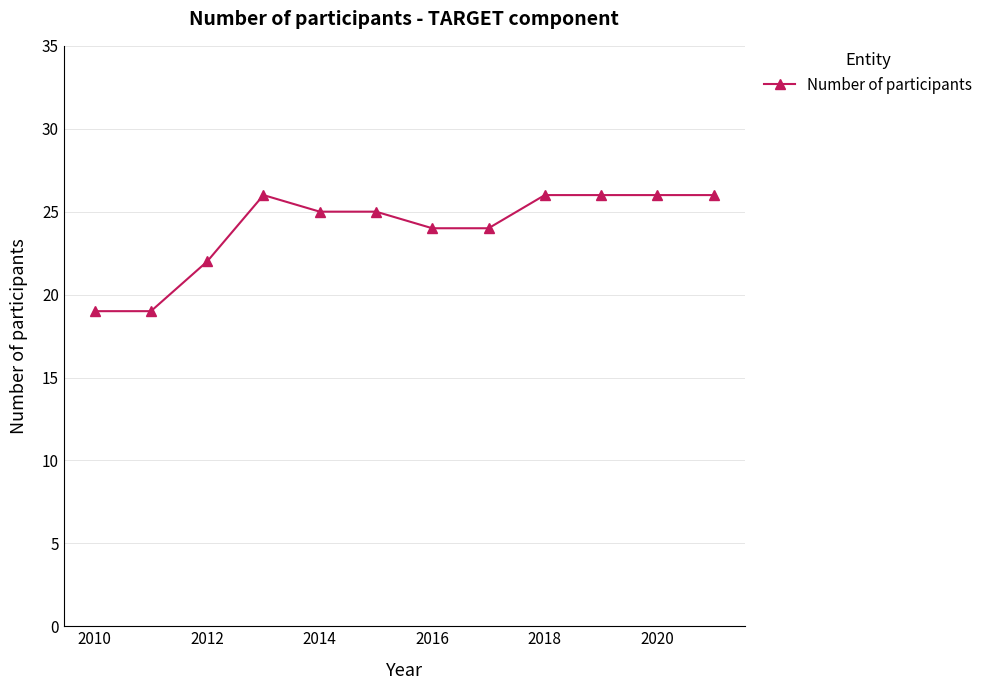

Count the values in the range 24 to 26.

9